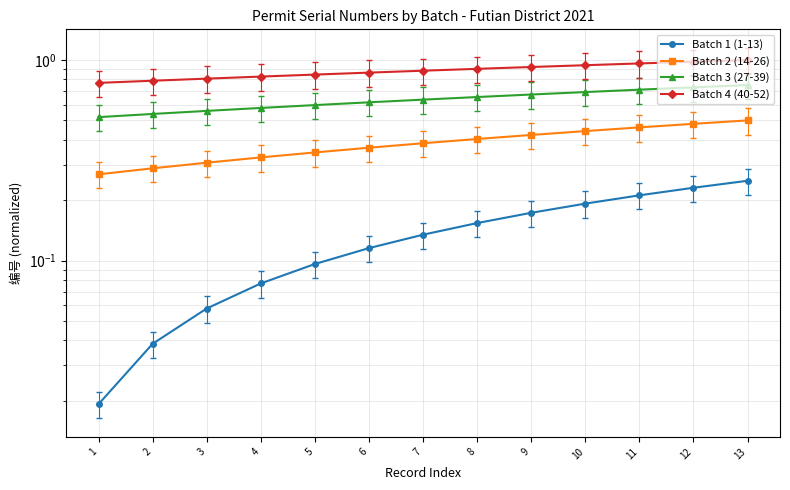

The value of Batch 3 (27-39) at 8 is 0.7. True or false?

True